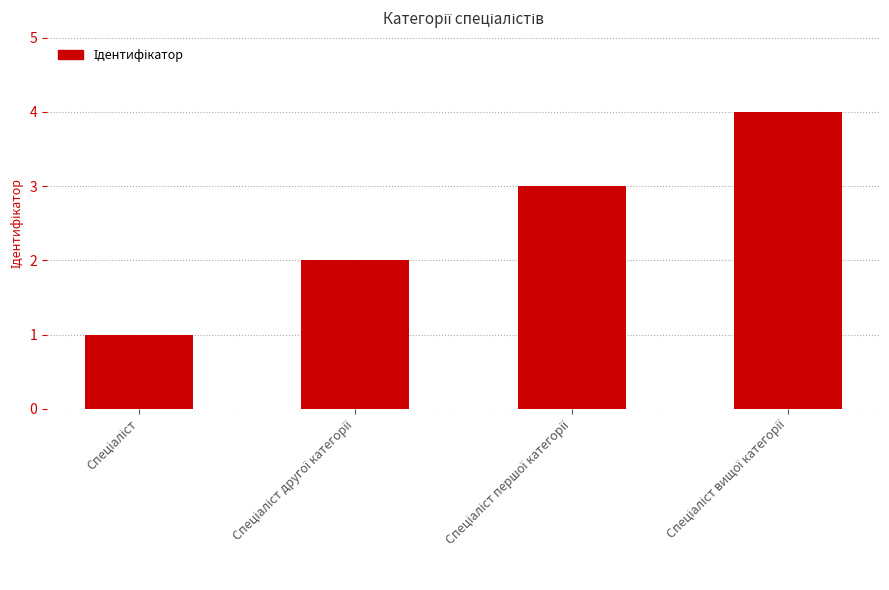

What is the maximum value shown in the chart?

4